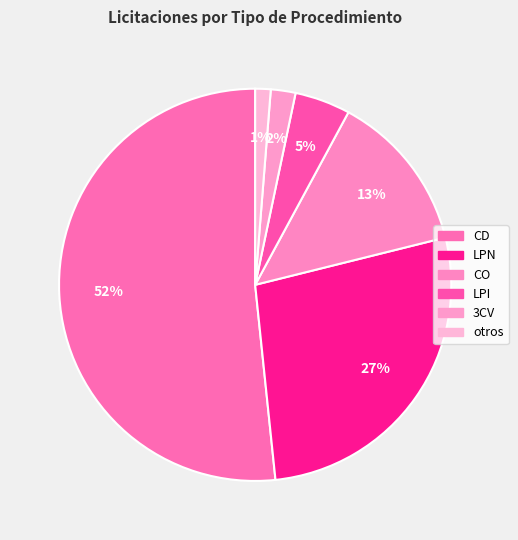

Does any single category account for the majority?

Yes